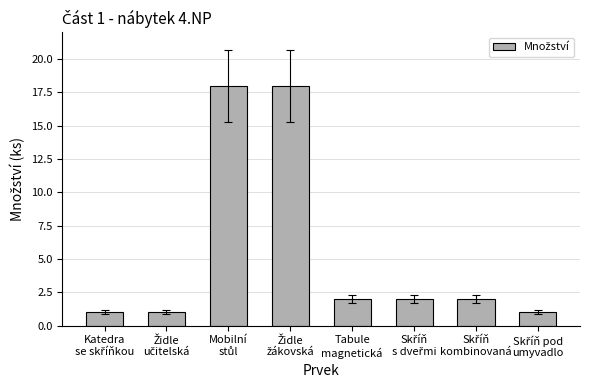

What is the greatest value displayed?

18